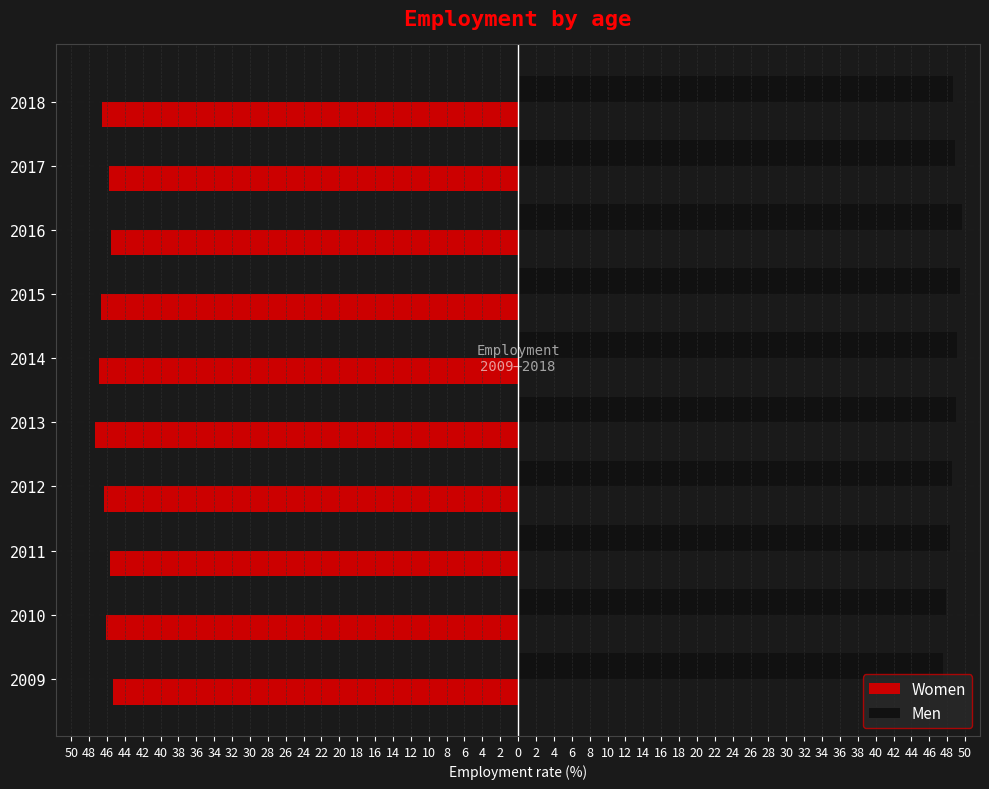

Rank the series by their maximum value, from lowest to highest.

Women, Men